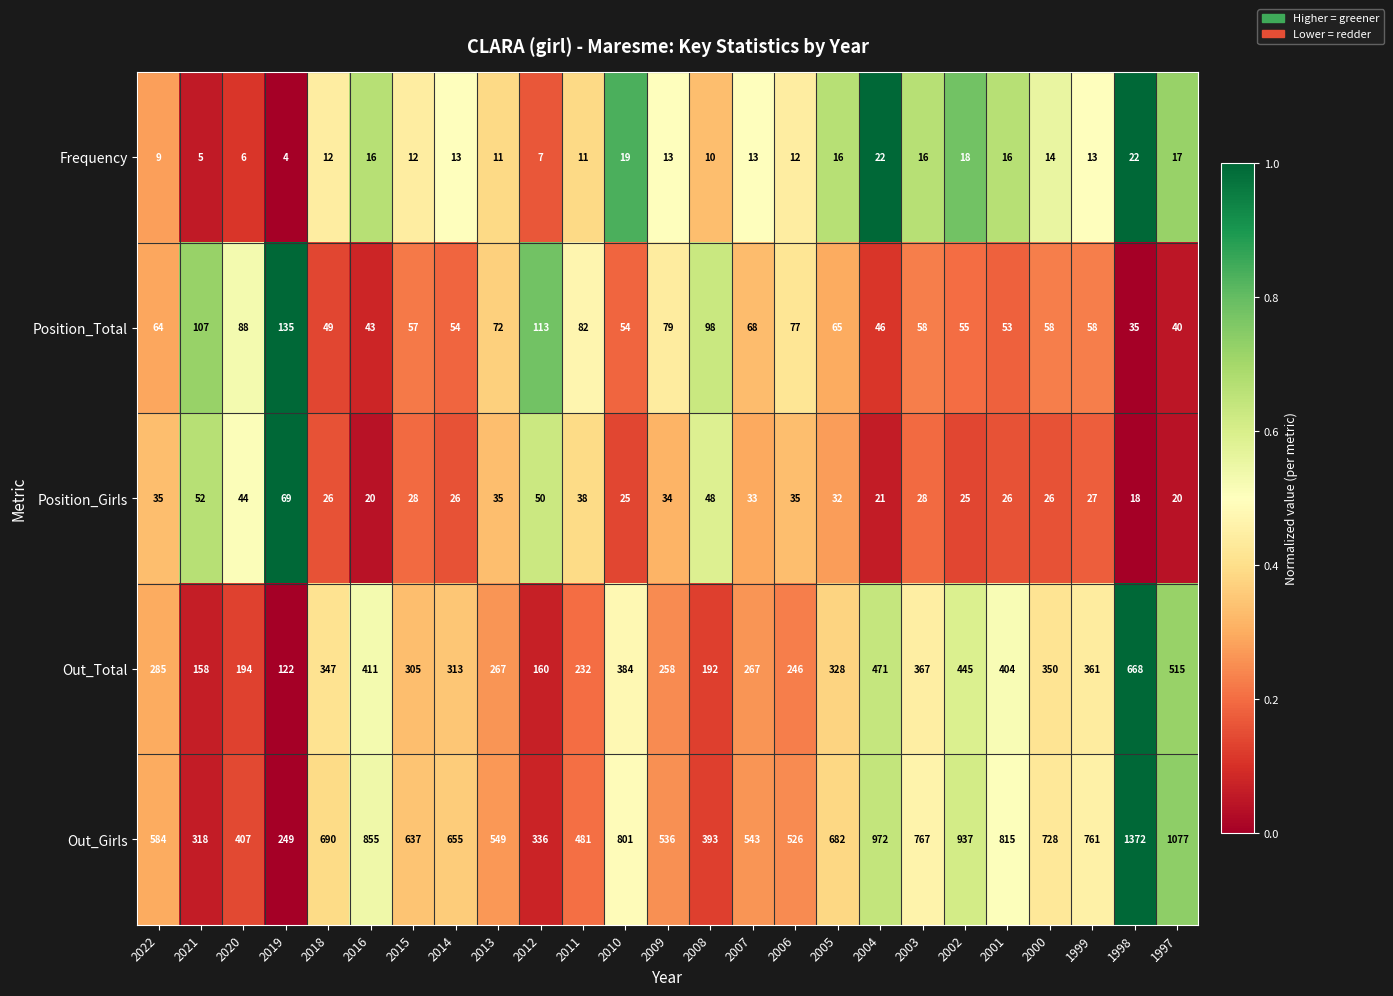

Is the value of Out_Girls at 2016 greater than the value of Frequency at 2011?

Yes